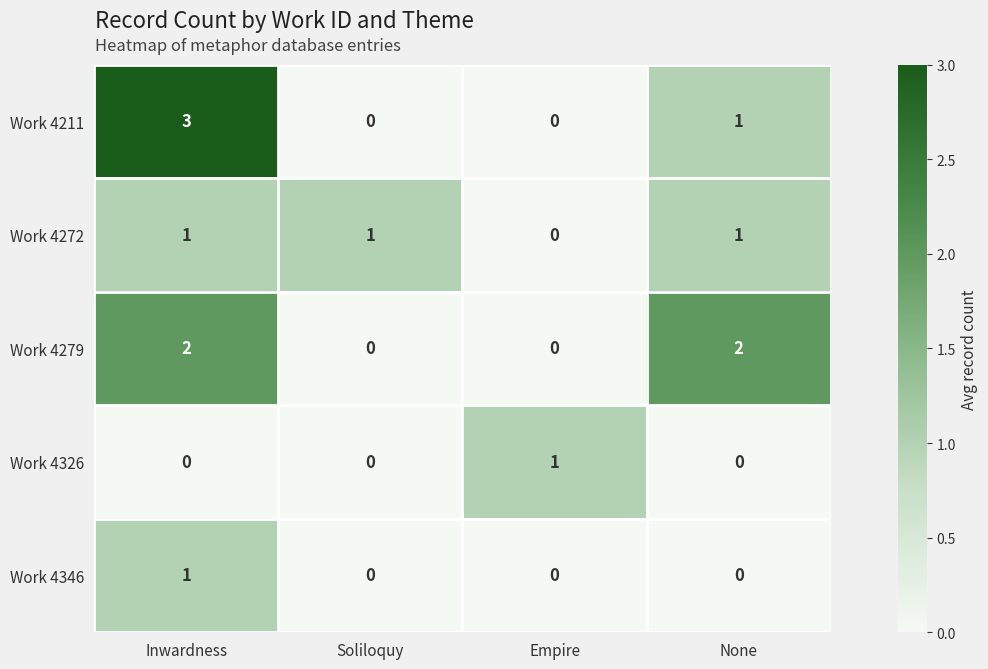

Is it true that Work 4272 equals 1 at Soliloquy?

True